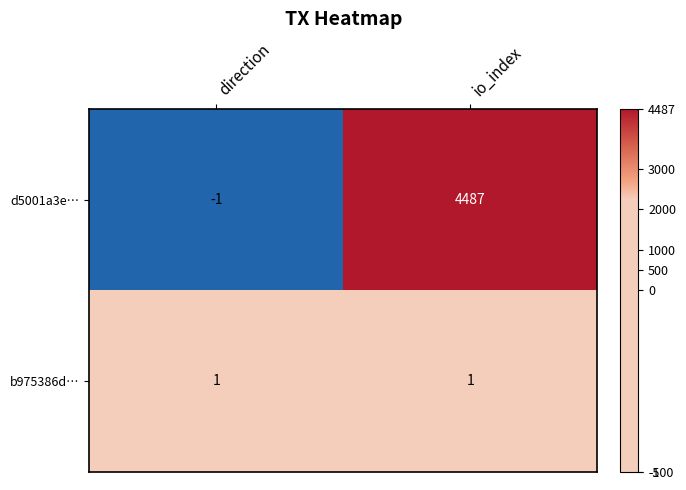

Reading left to right, transcribe all the data shown in this chart.

d5001a3e…: -1	4487
b975386d…: 1	1